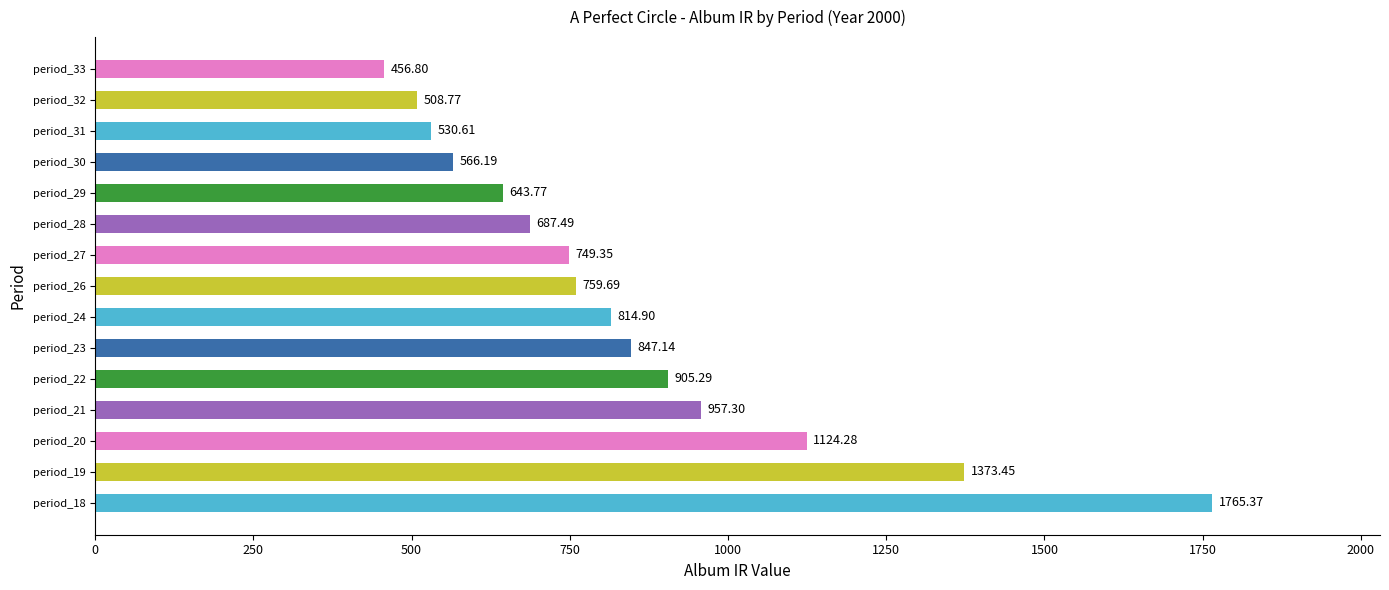

Rank the categories by value from highest to lowest.

period_18, period_19, period_20, period_21, period_22, period_23, period_24, period_26, period_27, period_28, period_29, period_30, period_31, period_32, period_33